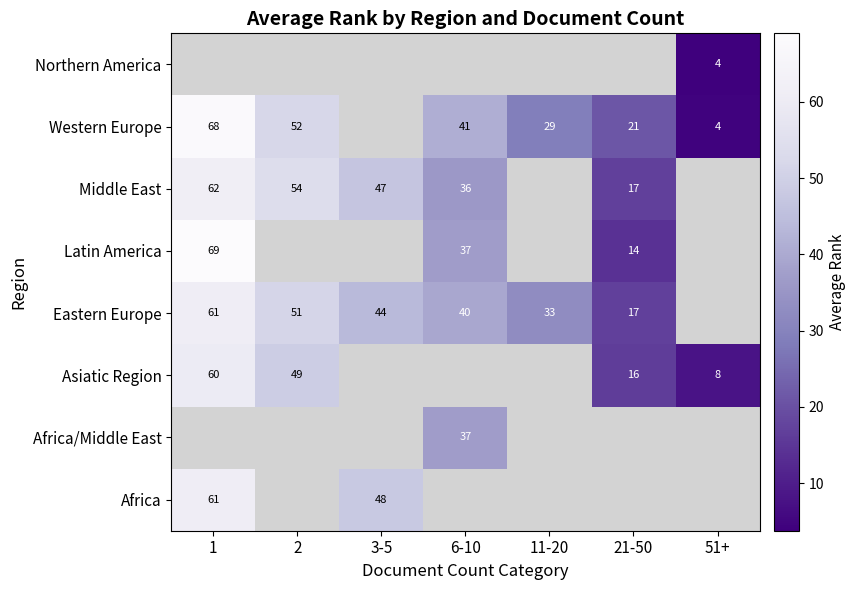

What is the difference between the Eastern Europe values at 11-20 and 2?

18